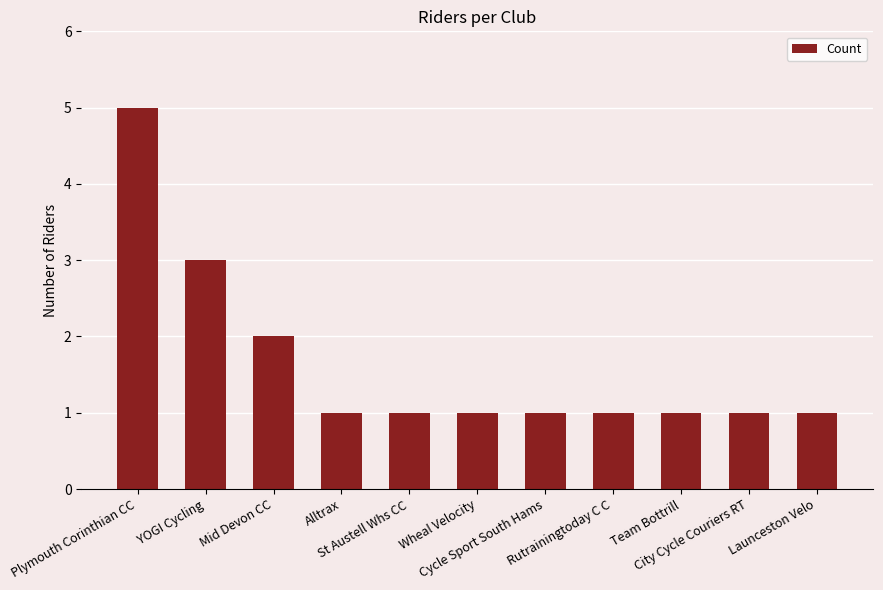

What is the maximum value shown in the chart?

5